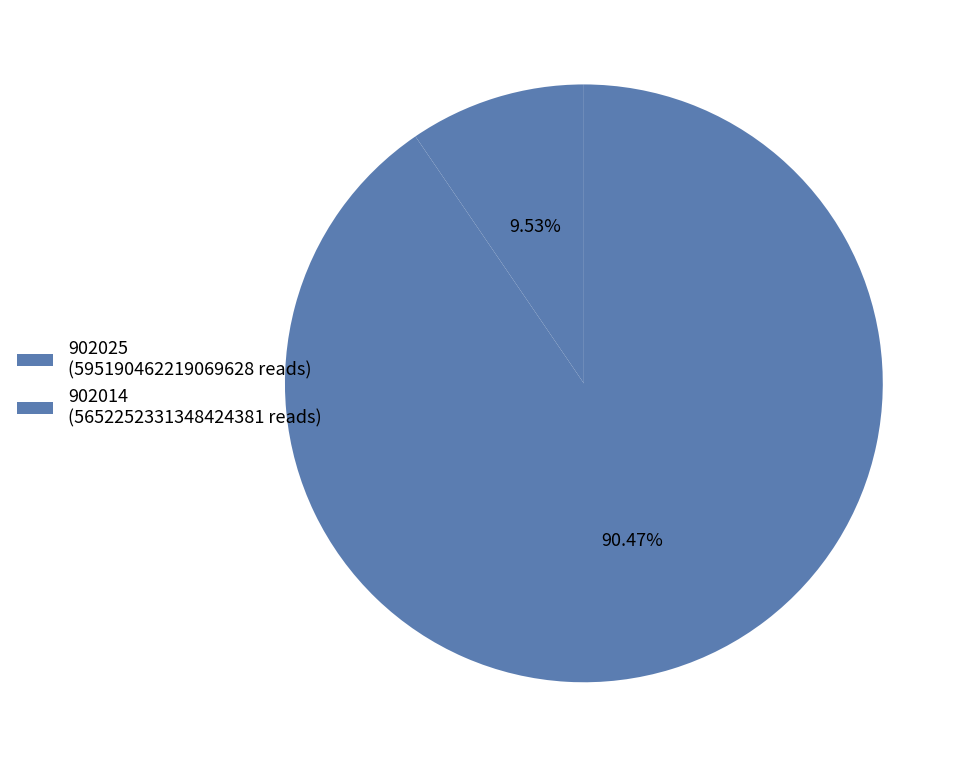

The 902025 slice represents 1% of the pie. True or false?

False